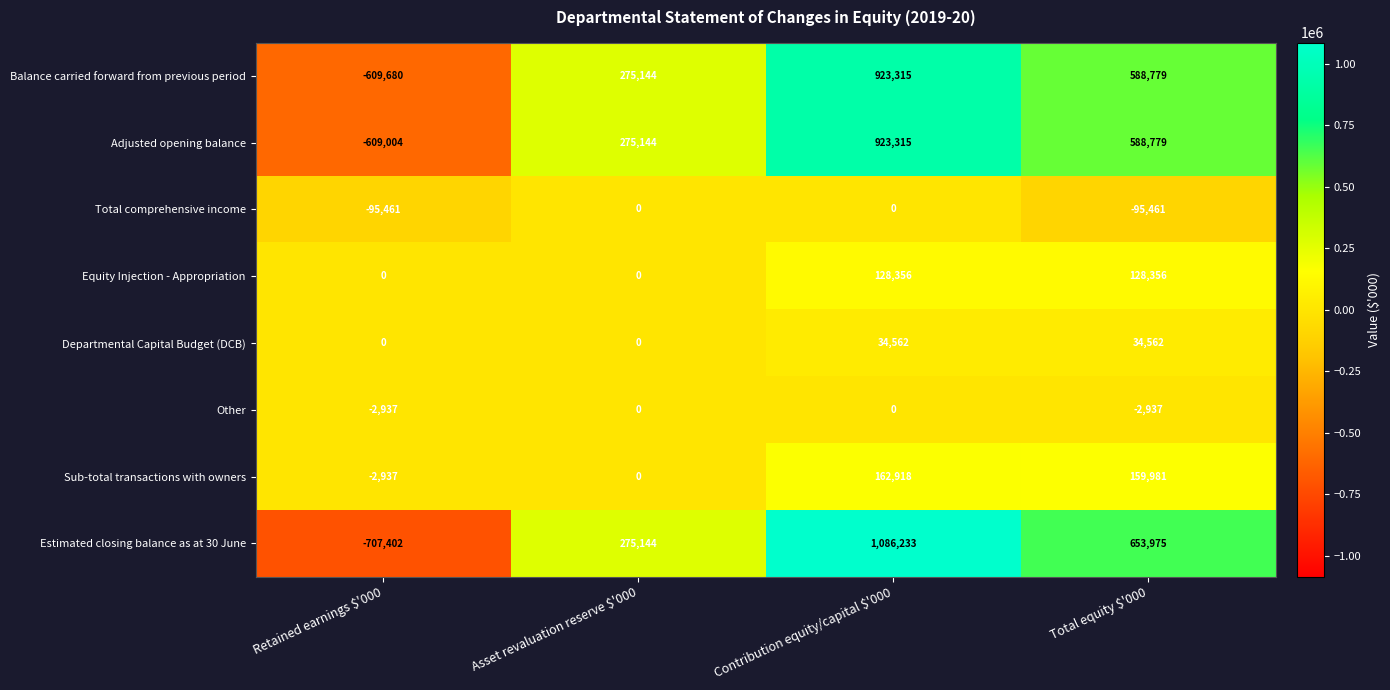

At which category does the chart reach its minimum across all series?

Retained earnings $'000